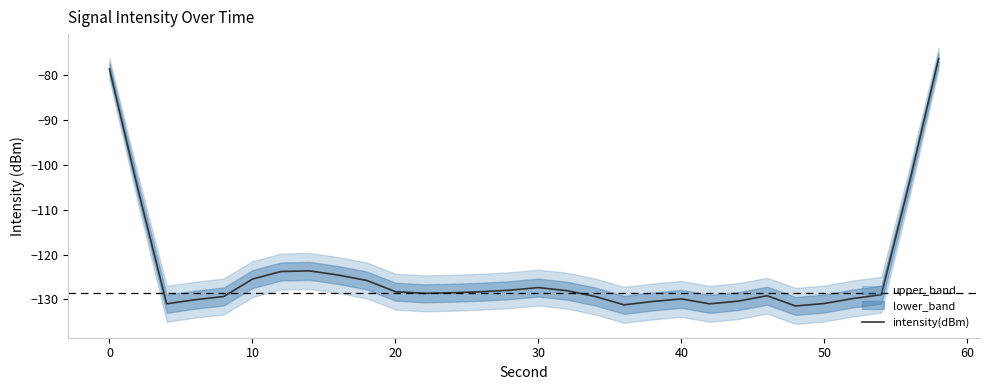

How many lines are shown in the chart?

1